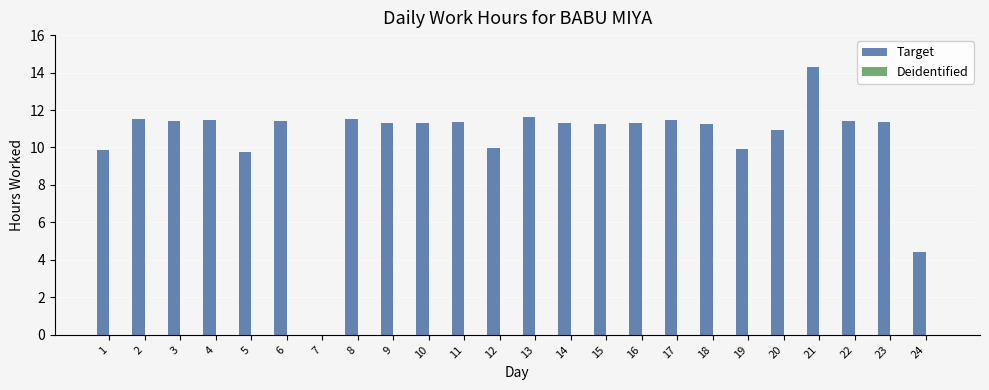

Which label corresponds to the largest value in the chart?

21